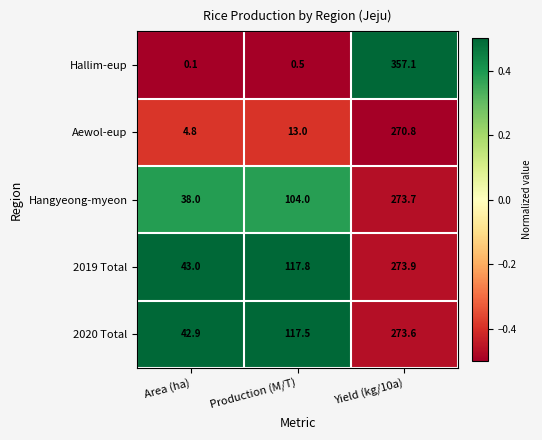

Which series has the largest total across all categories?

2019 Total